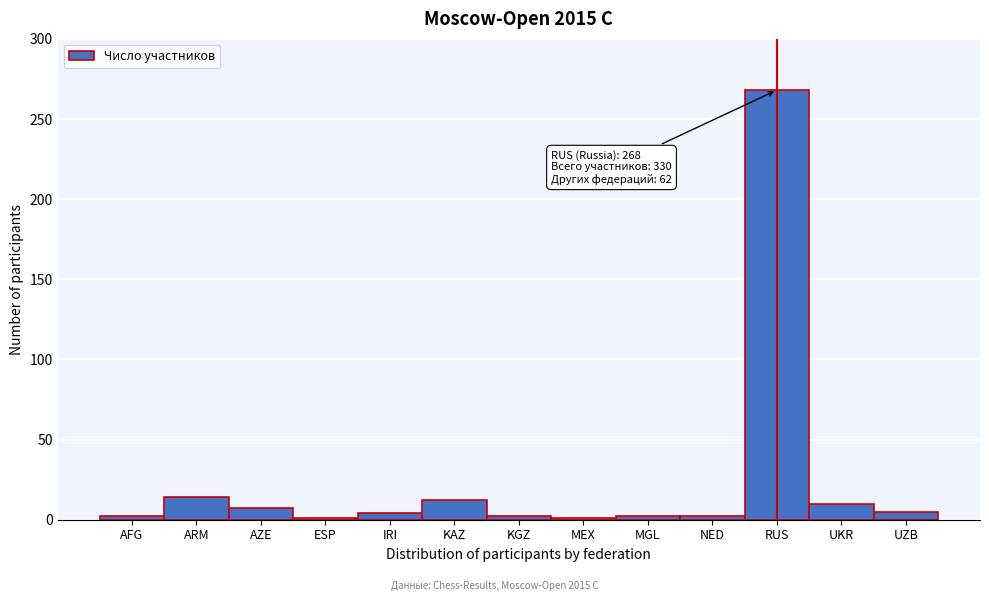

Read the value at KAZ.

12